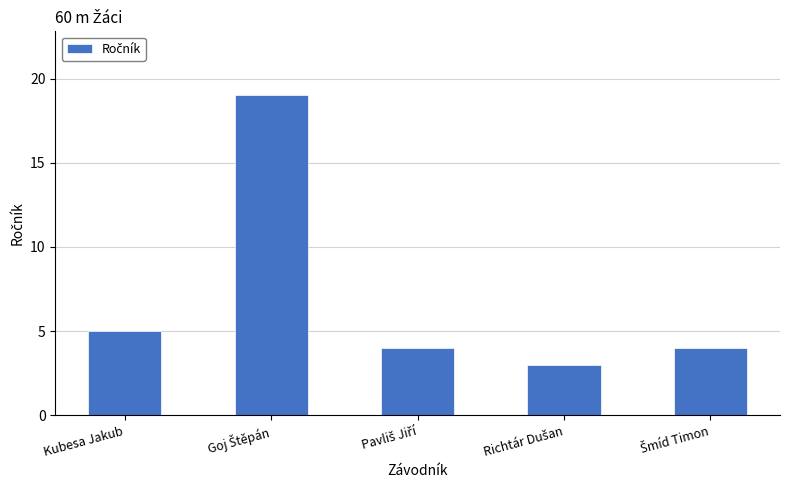

At which label does the data first exceed 4?

Kubesa Jakub